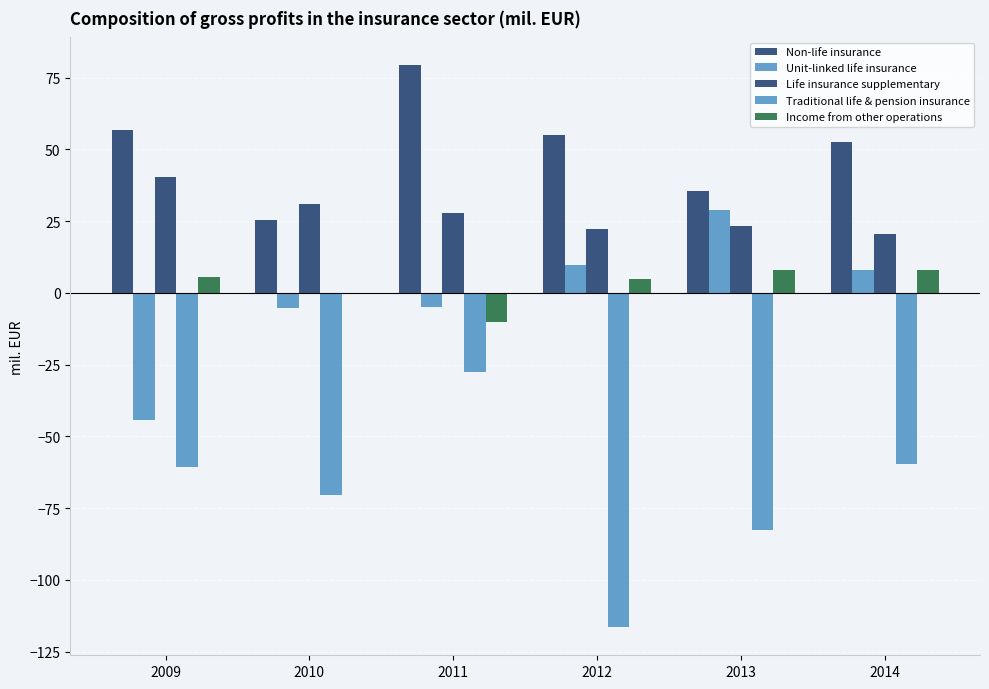

At which category is the sum across all series the highest?

2011